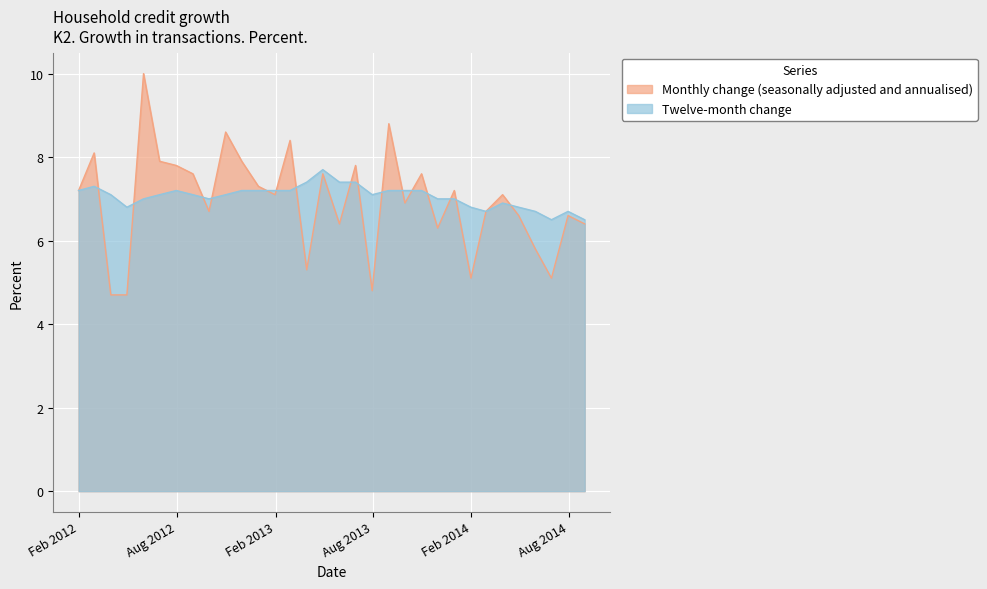

At 2012-03-31, list the series in order from smallest to largest.

Monthly change (seasonally adjusted and annualised), Twelve-month change